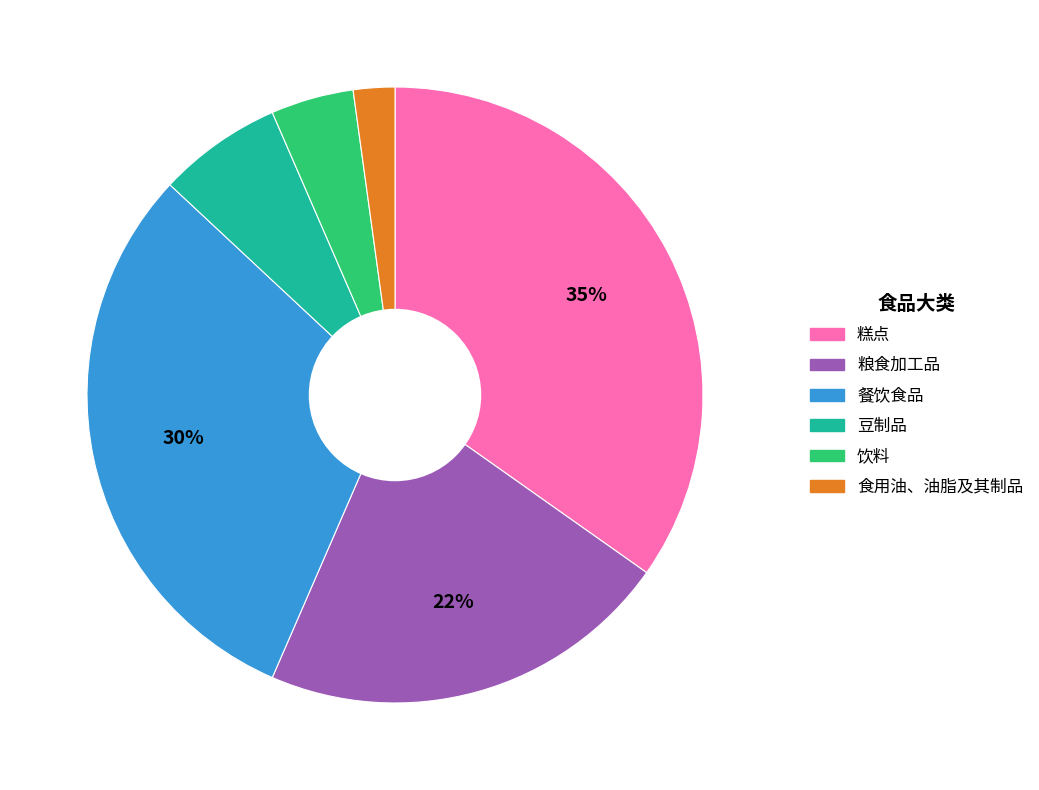

Rank the categories by value from highest to lowest.

糕点, 餐饮食品, 粮食加工品, 豆制品, 饮料, 食用油、油脂及其制品